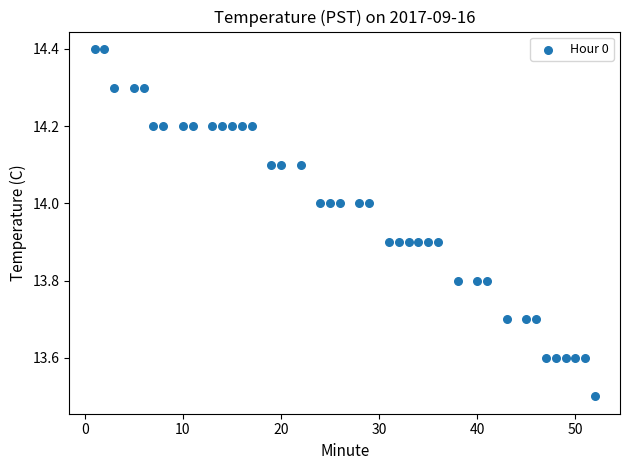

What Y value in the scatter plot is closest to 13?

13.5